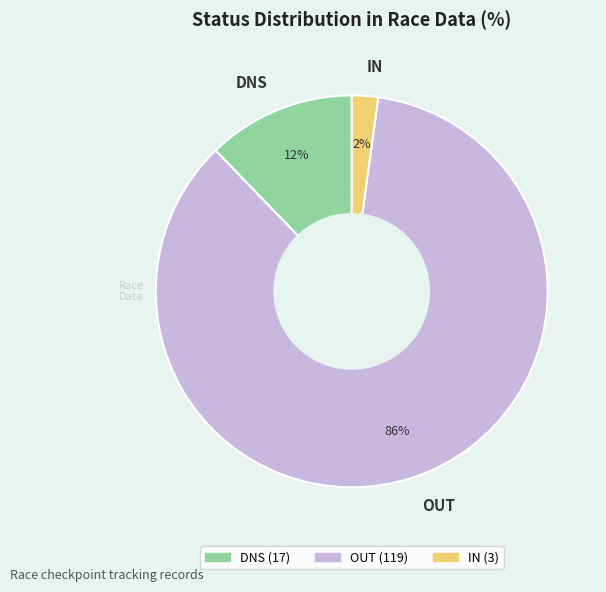

Combined, do OUT and IN account for over 50%?

Yes